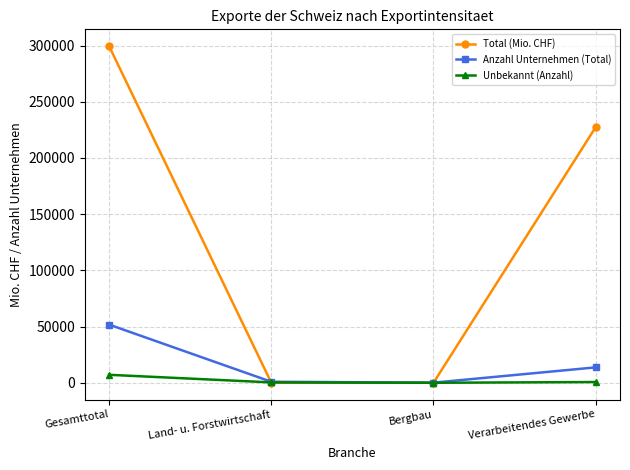

What is the difference between the highest and lowest values at Gesamttotal?

292369.6